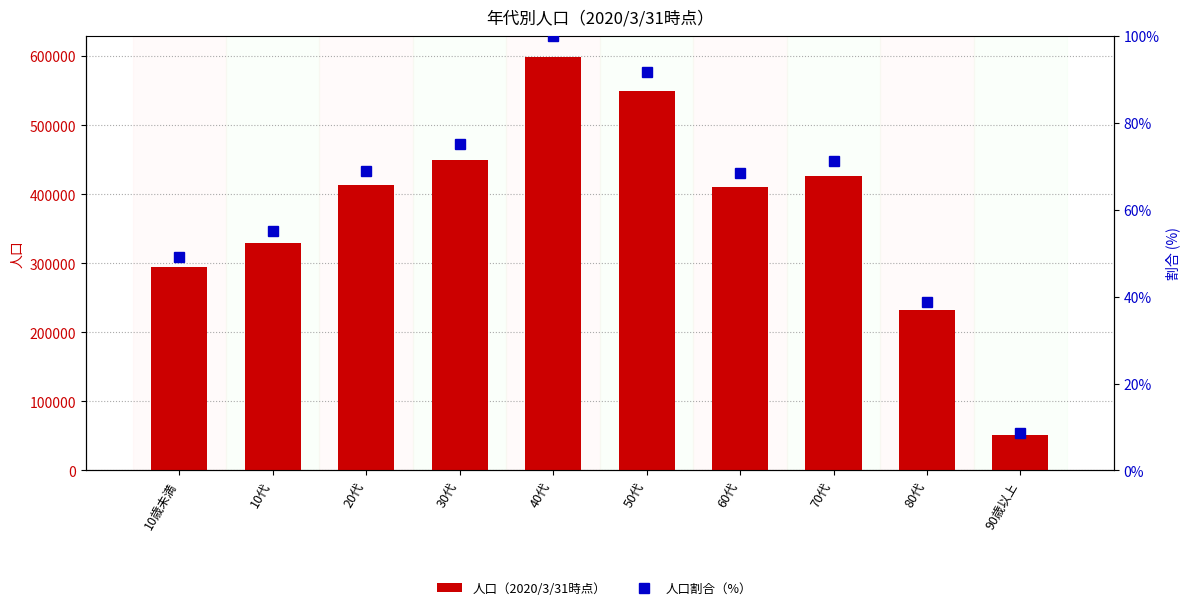

What is the label of the 5th bar from the left?

40代